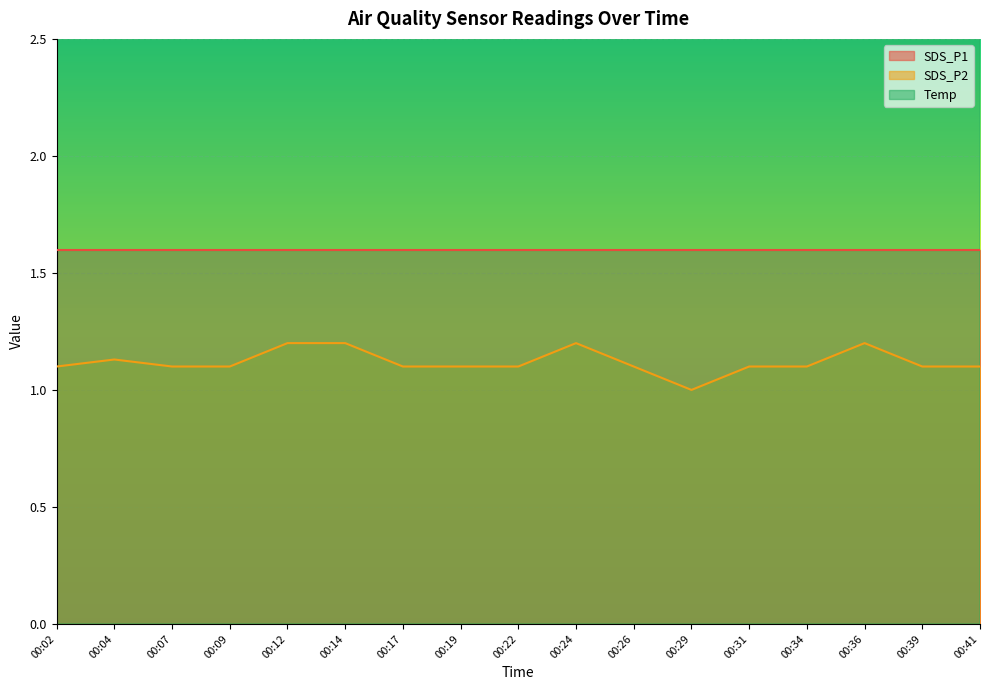

What is the sum of the Temp values at 00:34 and 00:22?

24.9